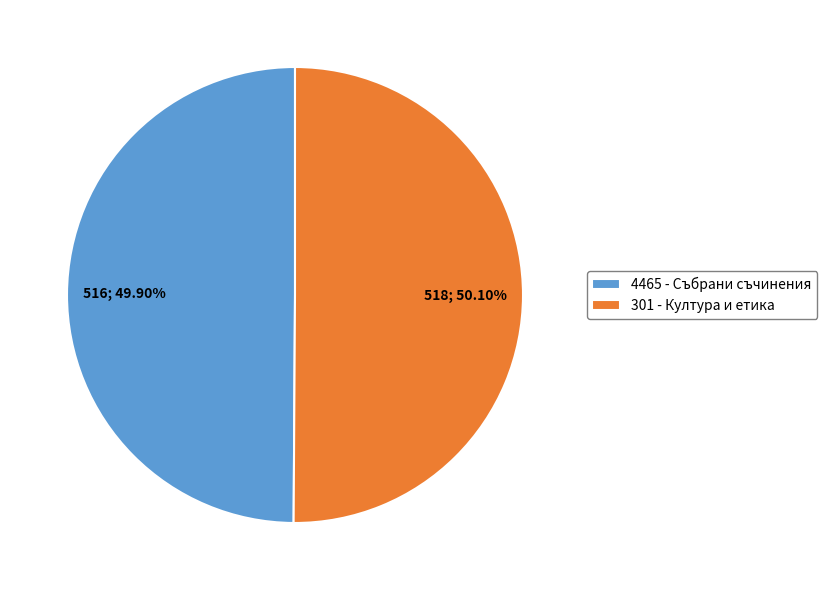

The 301 - Култура и етика slice represents 63% of the pie. True or false?

False